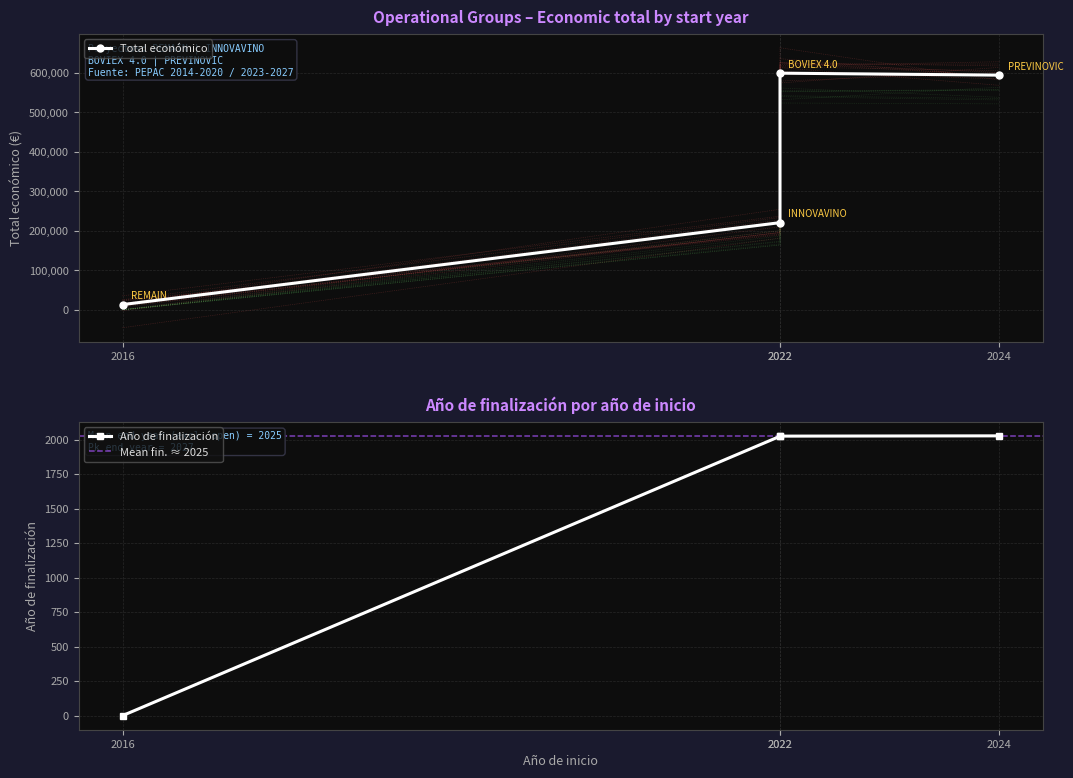

True or false: Año de finalización and Total económico intersect in this chart.

False